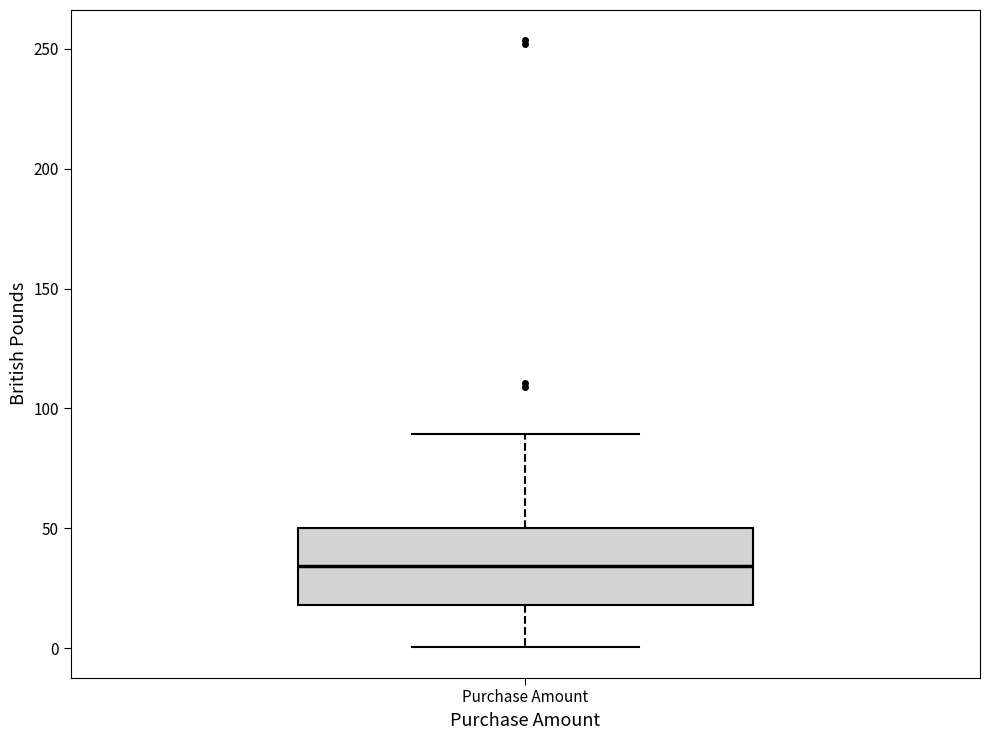

Transcribe this box plot: give where the median line is, the range the box spans, and where the two whiskers end, as read against the y-axis. The values are not printed on the chart, so give them approximately, as read against the axis.

median 35, box 20 to 50, whiskers 0 to 90